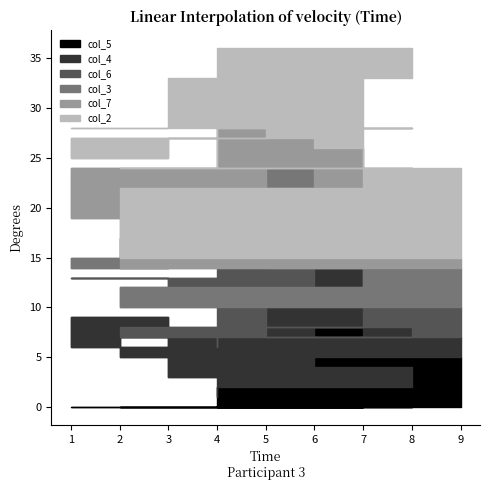

What position from the right is 2?

8